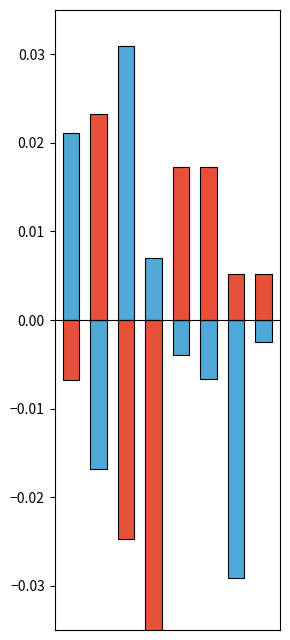

How many categories are shown in the chart?

8